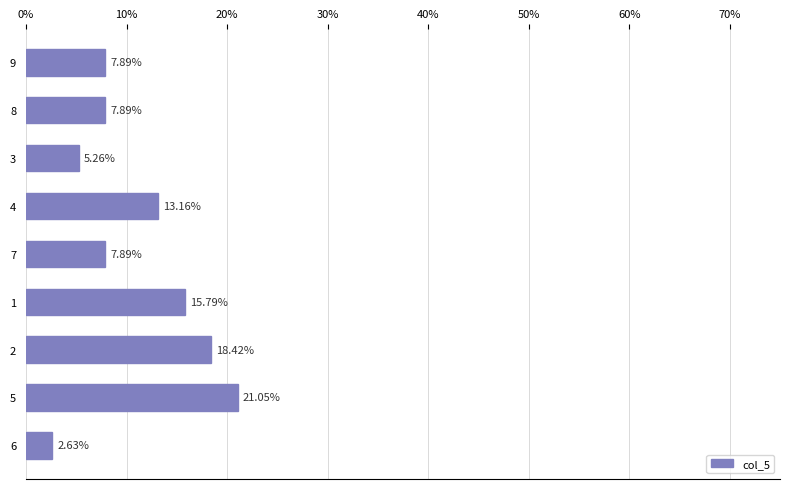

How many values are below 7?

2